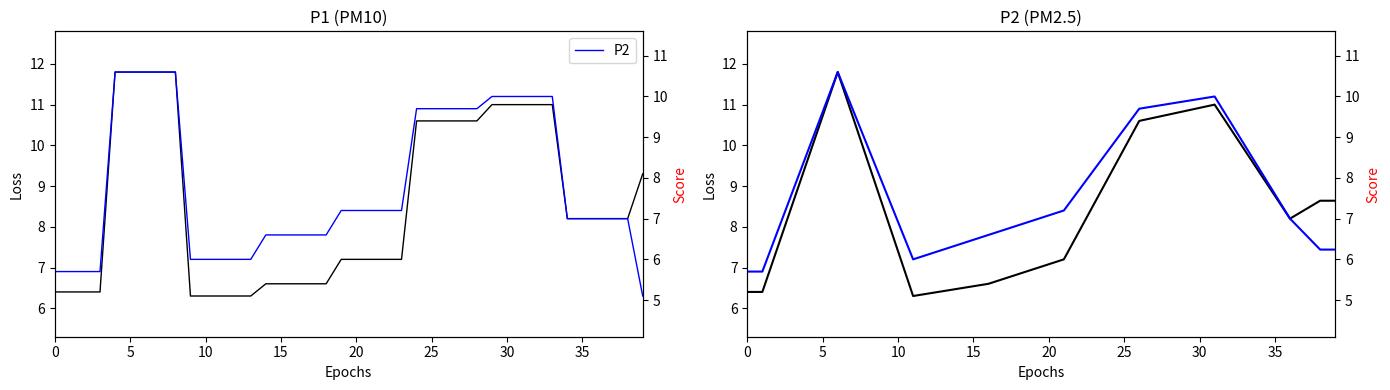

What is the difference between the P1 values at 12 and 36?

1.8